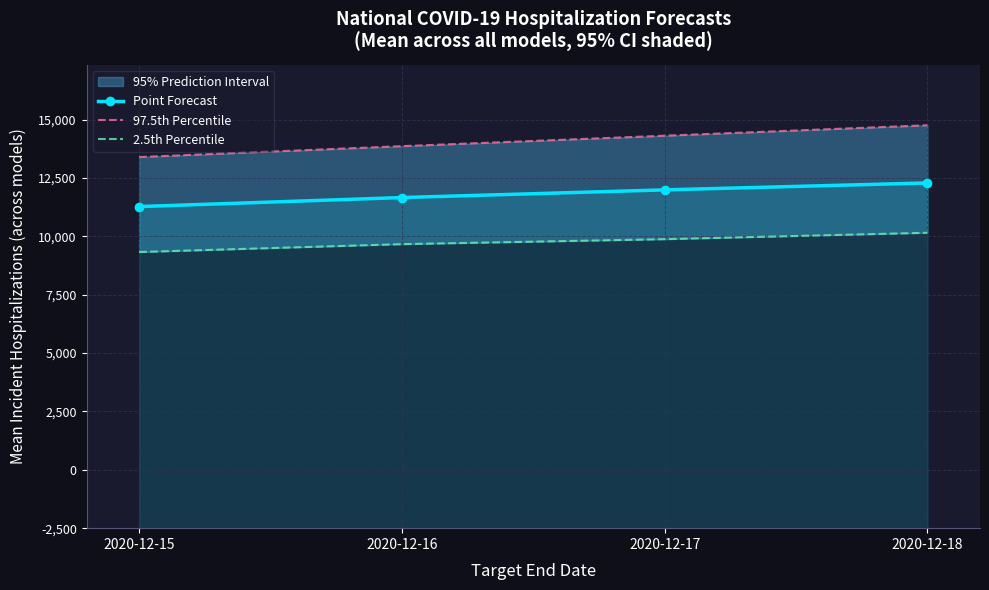

True or false: Point Forecast and 2.5th Percentile cross at least once.

False